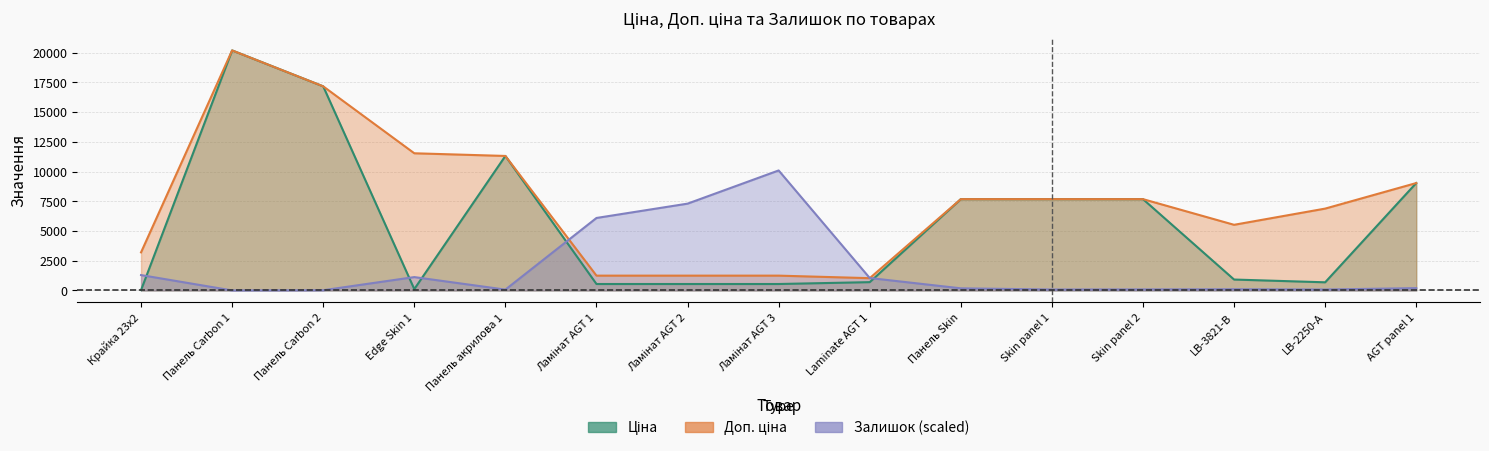

Which series has the widest spread of values?

Ціна